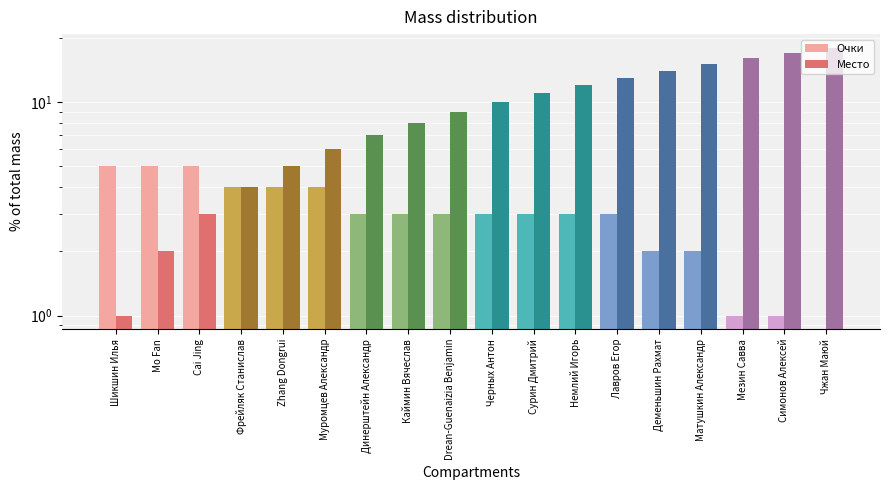

Read the Место value at Муромцев Александр, to the nearest 5.

5